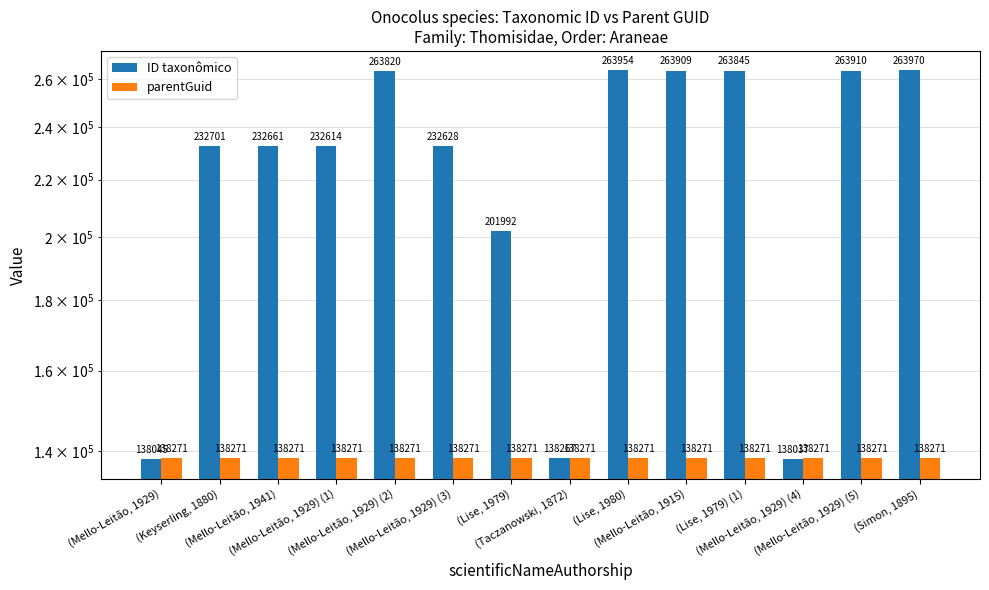

Is the value of parentGuid at (Mello-Leitão, 1929) (5) greater than the value of ID taxonômico at (Mello-Leitão, 1929) (3)?

No